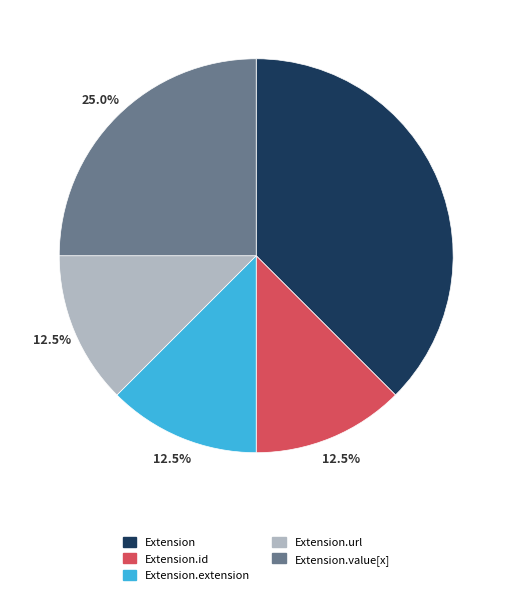

Does any single category account for the majority?

No